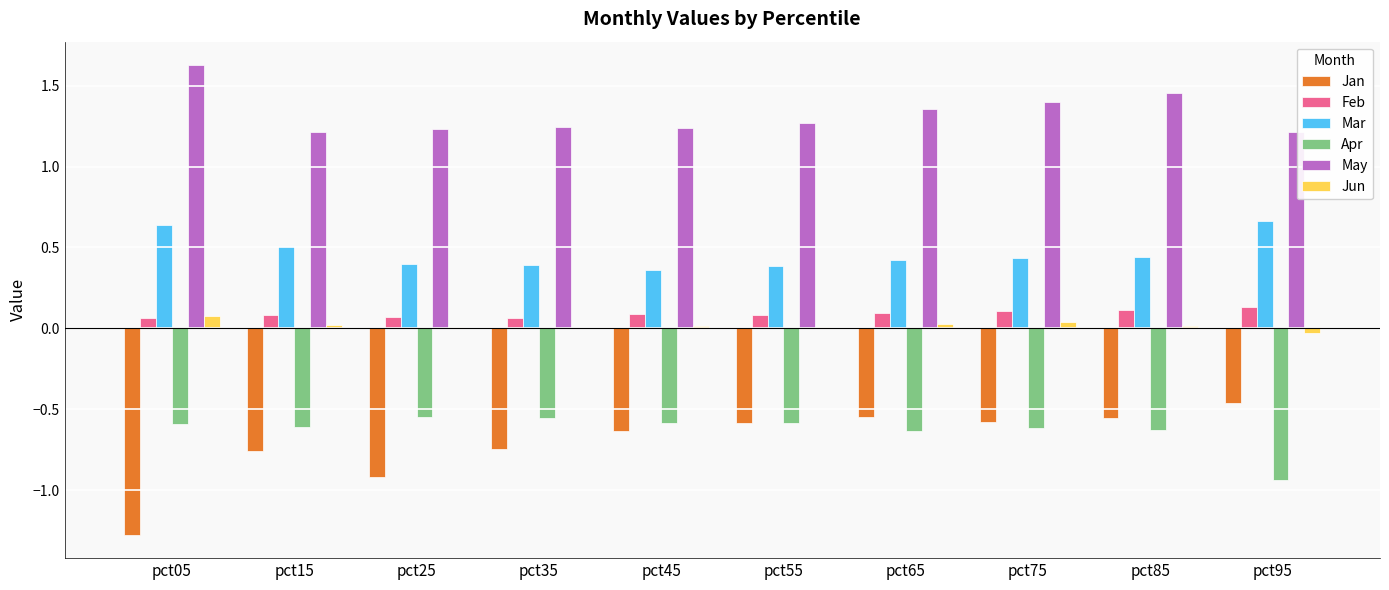

Are the bars horizontal?

No